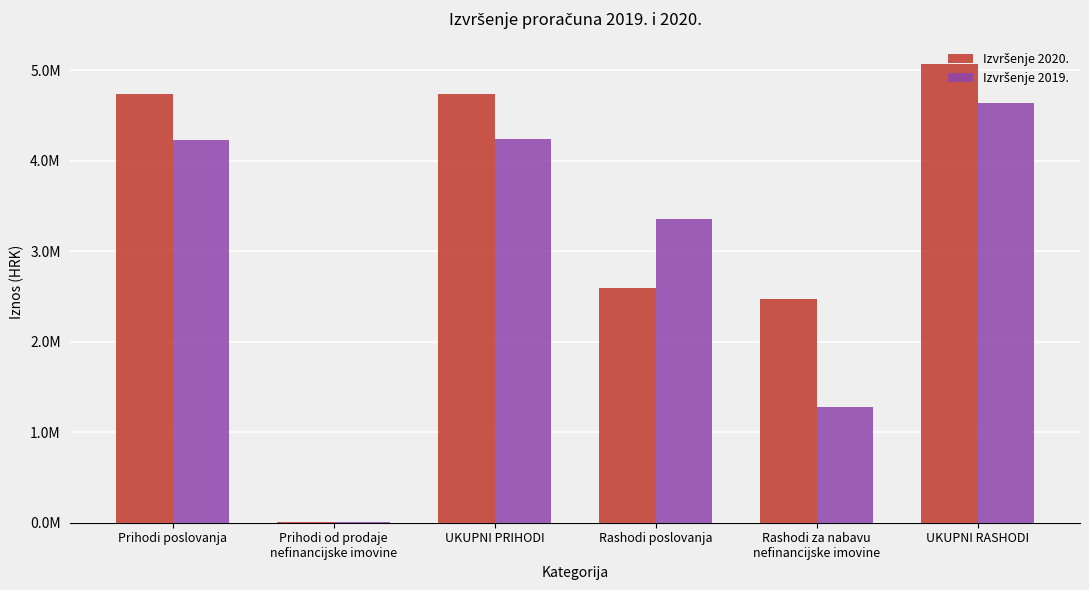

How many data points does each series have?

6